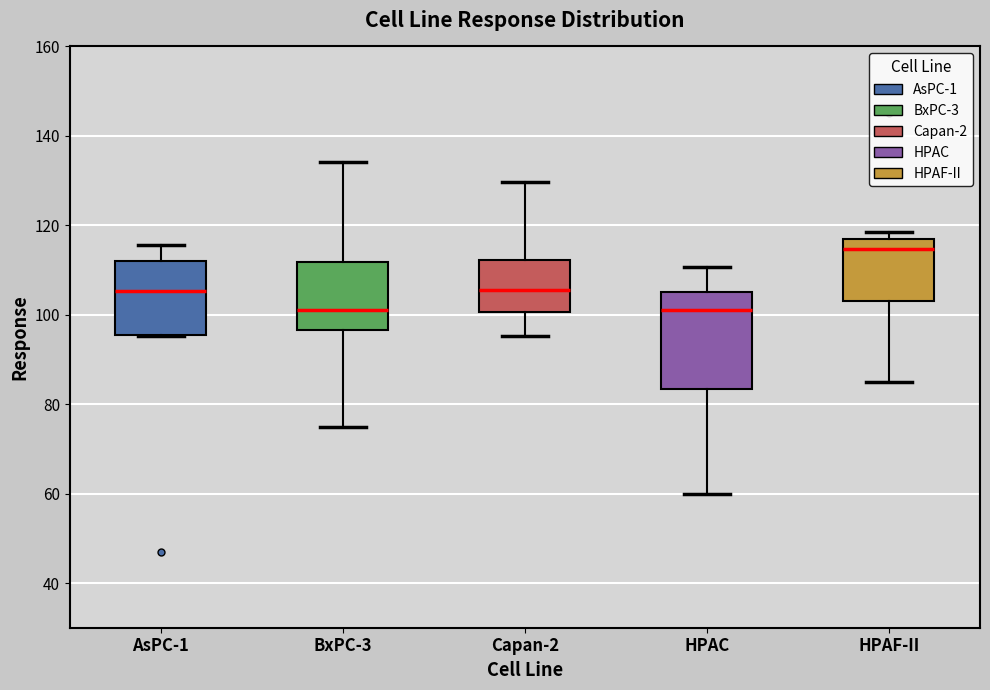

Where does the median line of the box for HPAF-II sit on the y-axis? The values are not printed on the chart, so give them approximately, as read against the axis.

114